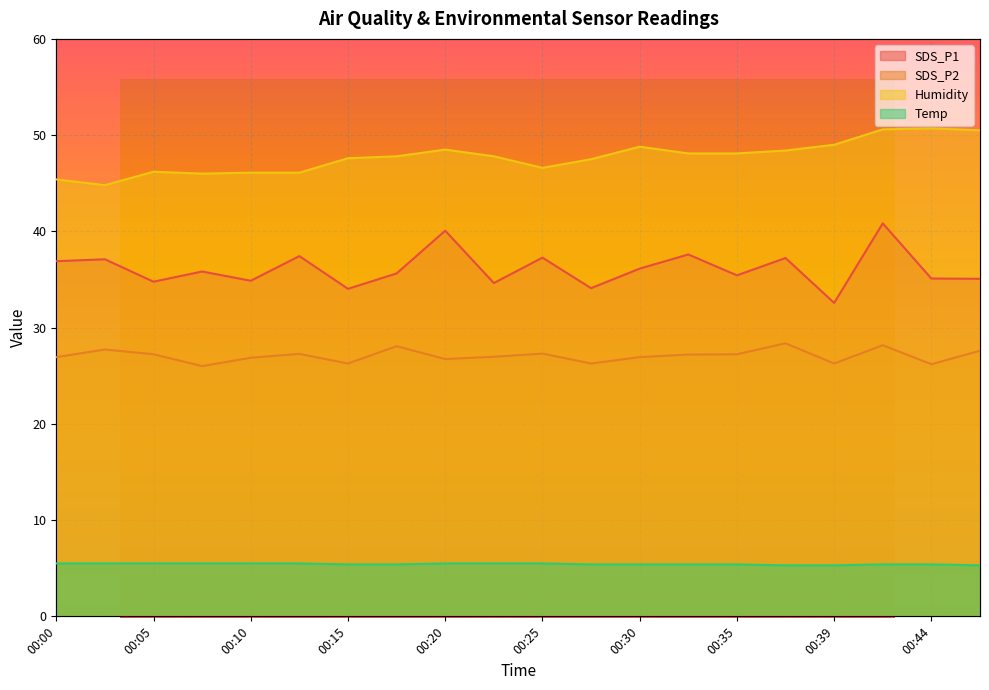

Reading left to right, extract all data points from this chart.

SDS_P1: 00:00=36.9	00:03=37.1	00:05=34.8	00:07=35.8	00:10=34.9	00:13=37.4	00:15=34.0	00:17=35.6	00:20=40.1	00:22=34.6	00:25=37.3	00:27=34.1	00:30=36.1	00:32=37.6	00:35=35.4	00:37=37.2	00:39=32.6	00:42=40.8	00:44=35.1	00:47=35.1
SDS_P2: 00:00=26.9	00:03=27.7	00:05=27.2	00:07=26.0	00:10=26.9	00:13=27.3	00:15=26.3	00:17=28.1	00:20=26.7	00:22=27.0	00:25=27.3	00:27=26.3	00:30=26.9	00:32=27.2	00:35=27.2	00:37=28.4	00:39=26.3	00:42=28.2	00:44=26.2	00:47=27.6
Humidity: 00:00=45.4	00:03=44.8	00:05=46.2	00:07=46.0	00:10=46.1	00:13=46.1	00:15=47.6	00:17=47.8	00:20=48.5	00:22=47.8	00:25=46.6	00:27=47.5	00:30=48.8	00:32=48.1	00:35=48.1	00:37=48.4	00:39=49.0	00:42=50.6	00:44=50.7	00:47=50.5
Temp: 00:00=5.5	00:03=5.5	00:05=5.5	00:07=5.5	00:10=5.5	00:13=5.5	00:15=5.4	00:17=5.4	00:20=5.5	00:22=5.5	00:25=5.5	00:27=5.4	00:30=5.4	00:32=5.4	00:35=5.4	00:37=5.3	00:39=5.3	00:42=5.4	00:44=5.4	00:47=5.3